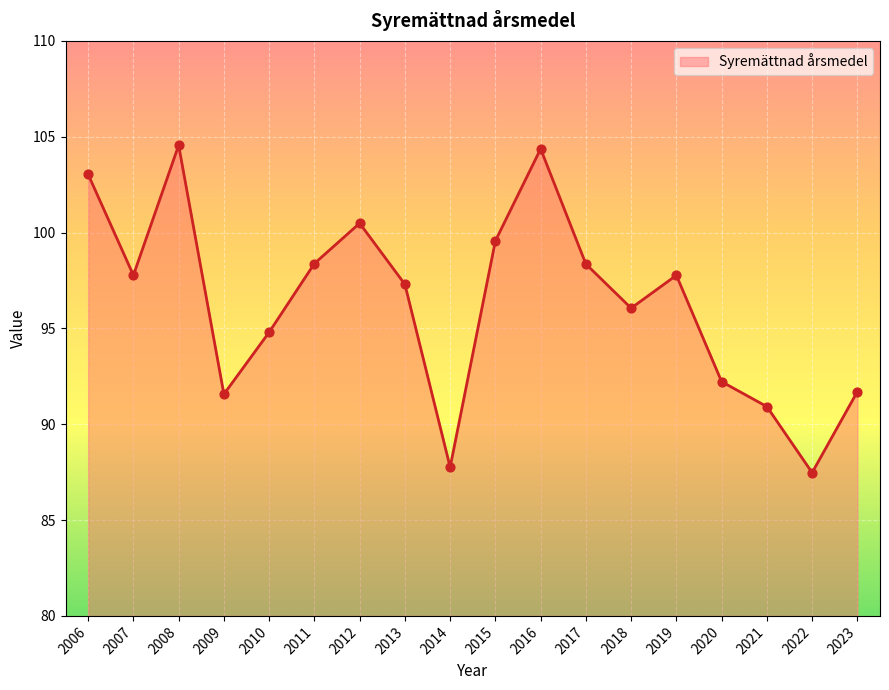

Which has a higher value, 2018 or 2014?

2018